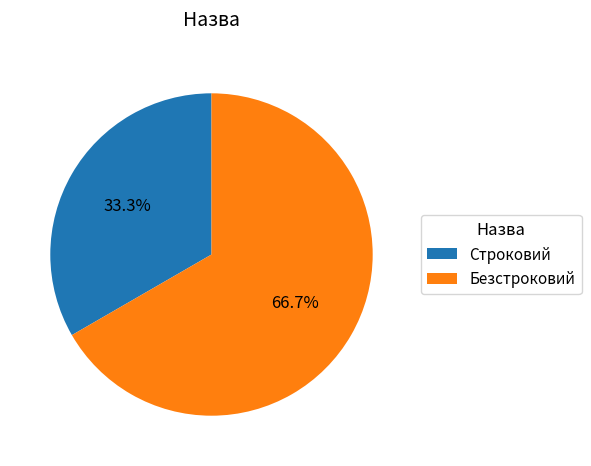

How many segments does this pie chart have?

2